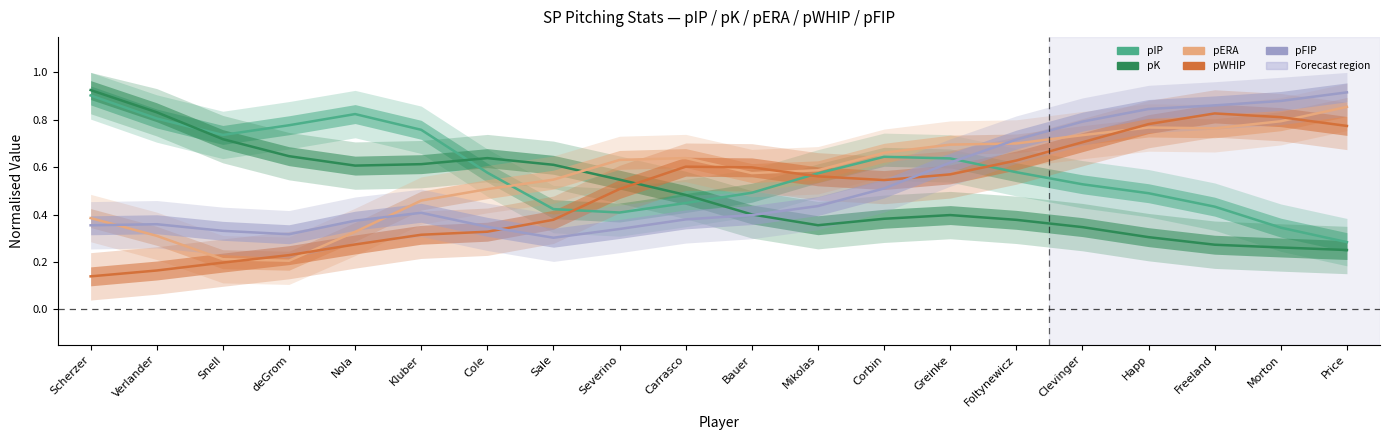

How many lines are shown in the chart?

5